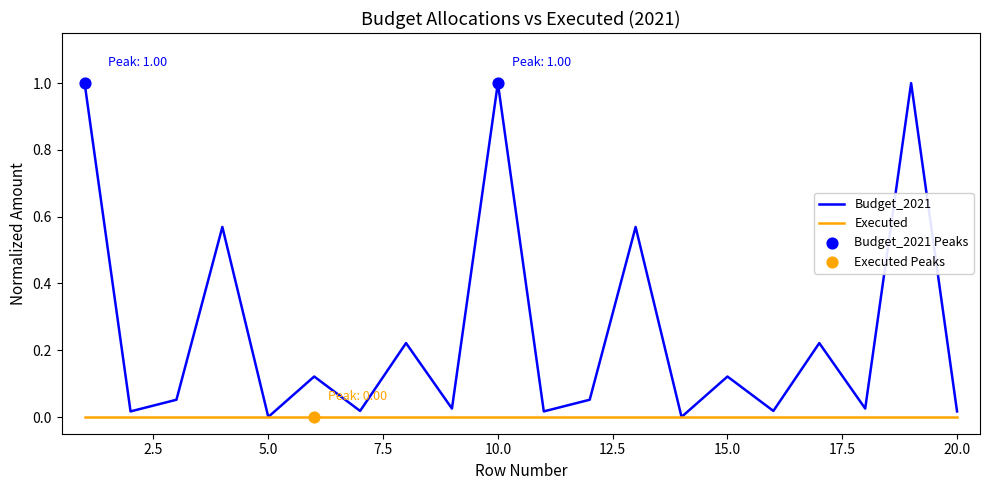

Which series has the widest spread of values?

Budget_2021